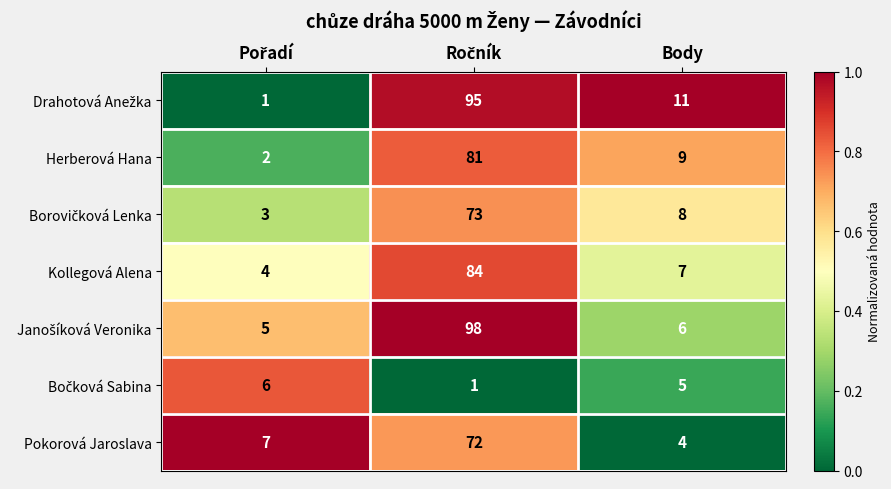

What is the approximate value of Herberová Hana at Body, to the nearest 10?

10